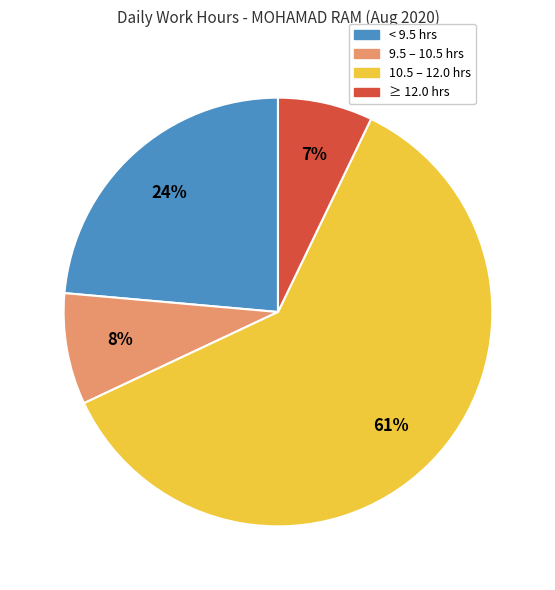

Is there any slice that represents more than half of the pie?

Yes